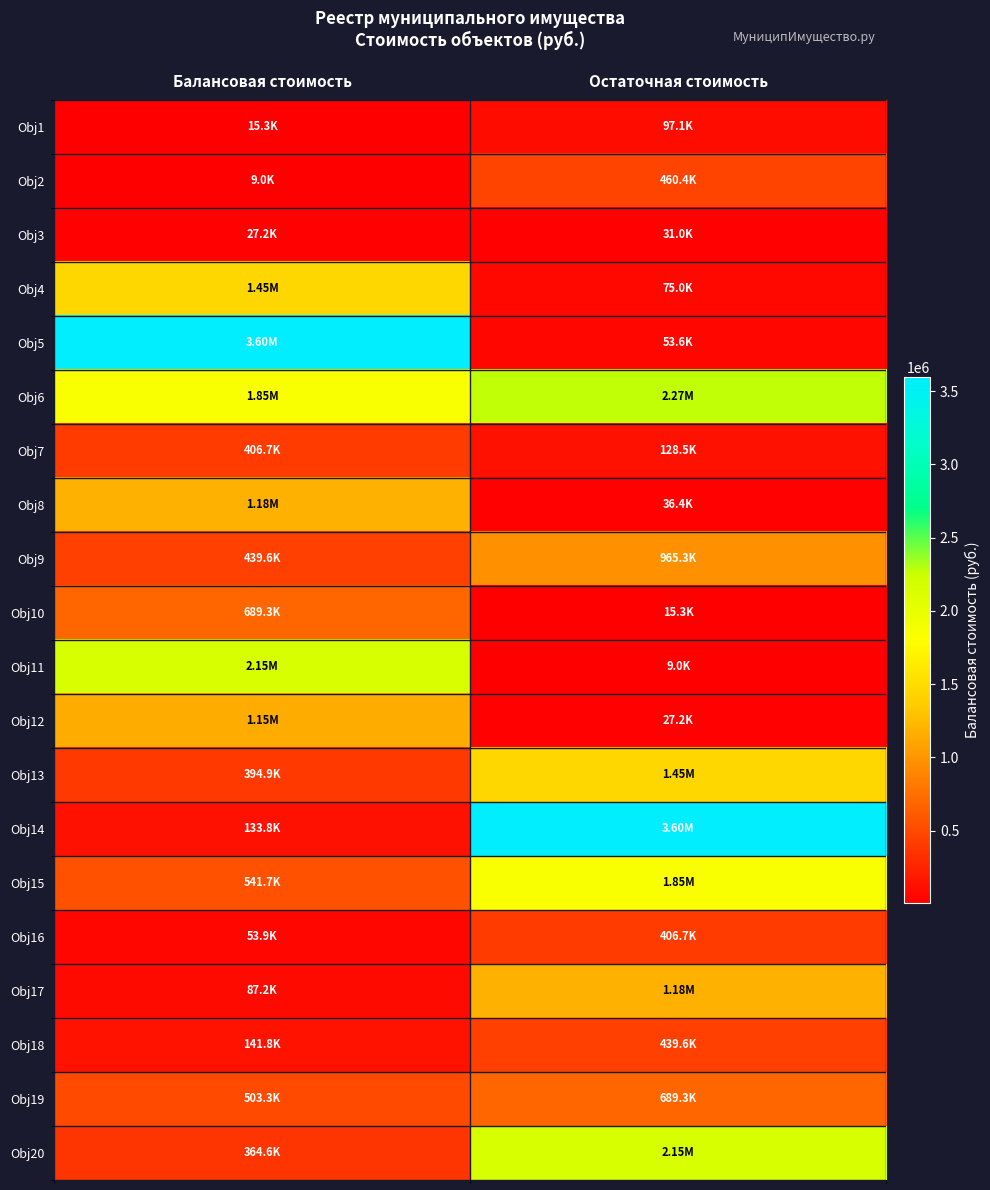

Reading left to right, what are all the values shown in this chart?

Obj1: Балансовая стоимость=15285.2	Остаточная стоимость=97111.1
Obj2: Балансовая стоимость=8965.5	Остаточная стоимость=460394.9
Obj3: Балансовая стоимость=27182.1	Остаточная стоимость=31039.3
Obj4: Балансовая стоимость=1454923.8	Остаточная стоимость=75037.5
Obj5: Балансовая стоимость=3595994.7	Остаточная стоимость=53558.4
Obj6: Балансовая стоимость=1851888.6	Остаточная стоимость=2272763.4
Obj7: Балансовая стоимость=406714.4	Остаточная стоимость=128542.5
Obj8: Балансовая стоимость=1182151.7	Остаточная стоимость=36372.1
Obj9: Балансовая стоимость=439646.9	Остаточная стоимость=965345.3
Obj10: Балансовая стоимость=689322.7	Остаточная стоимость=15285.2
Obj11: Балансовая стоимость=2146549.4	Остаточная стоимость=8965.5
Obj12: Балансовая стоимость=1148872.5	Остаточная стоимость=27182.1
Obj13: Балансовая стоимость=394898.3	Остаточная стоимость=1454923.8
Obj14: Балансовая стоимость=133782.7	Остаточная стоимость=3595994.7
Obj15: Балансовая стоимость=541679.1	Остаточная стоимость=1851888.6
Obj16: Балансовая стоимость=53861.8	Остаточная стоимость=406714.4
Obj17: Балансовая стоимость=87241.4	Остаточная стоимость=1182151.7
Obj18: Балансовая стоимость=141761.2	Остаточная стоимость=439646.9
Obj19: Балансовая стоимость=503325.2	Остаточная стоимость=689322.7
Obj20: Балансовая стоимость=364643.1	Остаточная стоимость=2146549.4